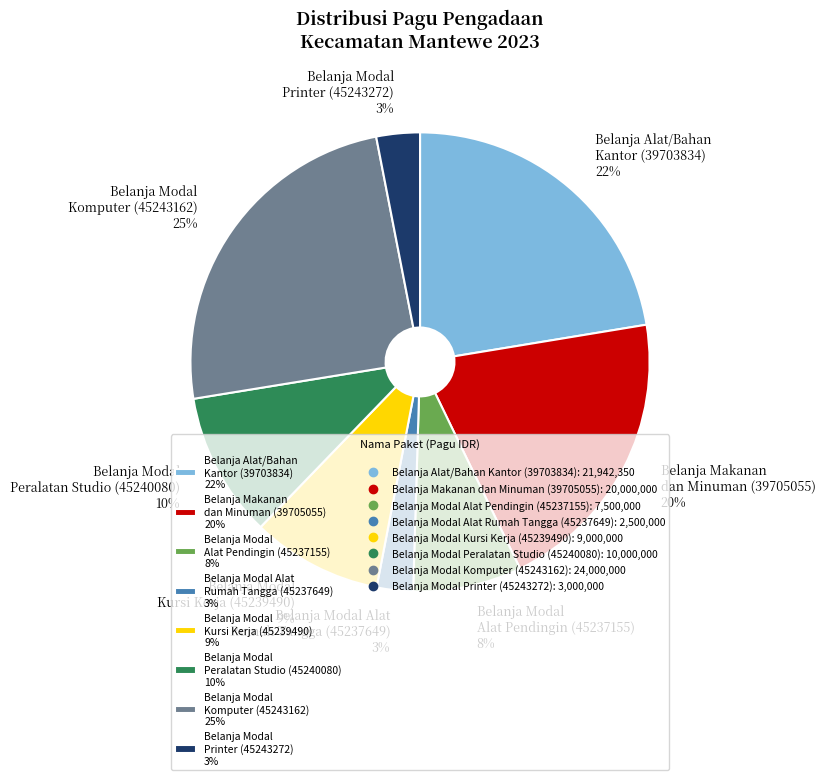

Between Belanja Modal Alat Pendingin (45237155) 8% and Belanja Modal Printer (45243272) 3%, which is larger?

Belanja Modal Alat Pendingin (45237155) 8%